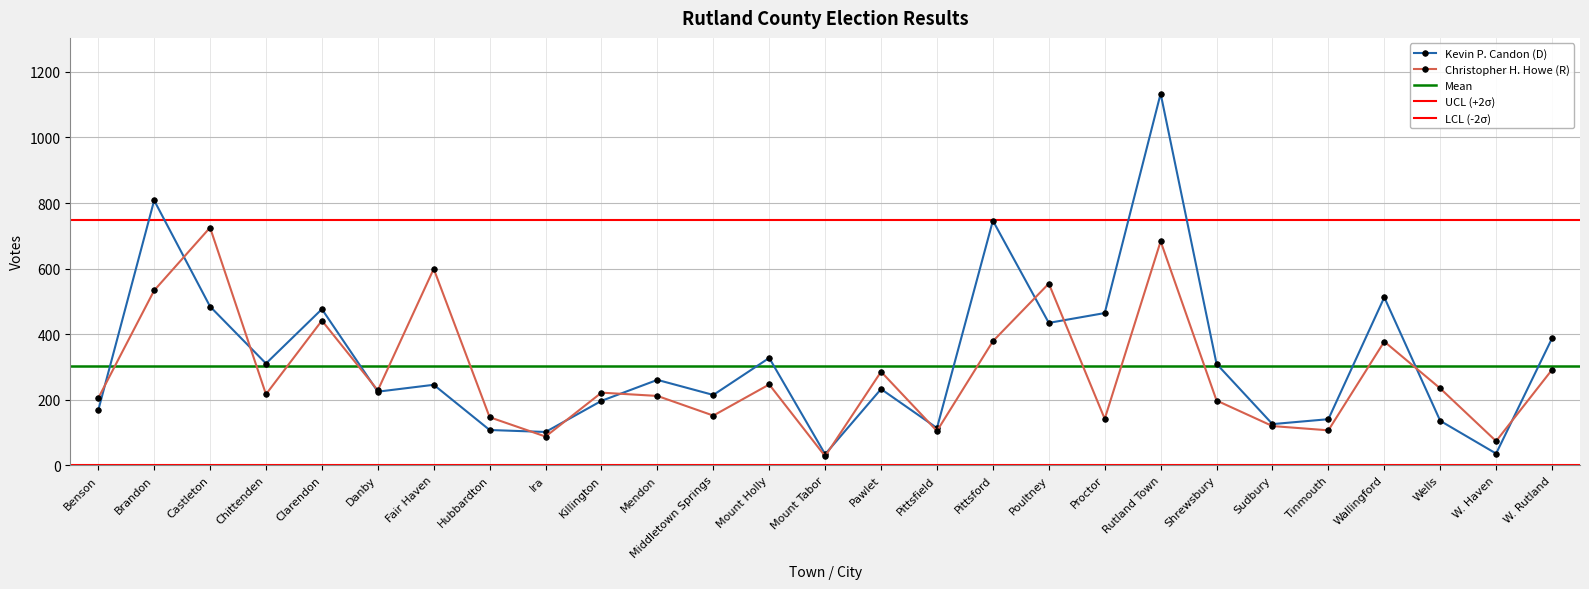

What is the difference between the Christopher H. Howe (R) values at Wallingford and W. Haven?

304